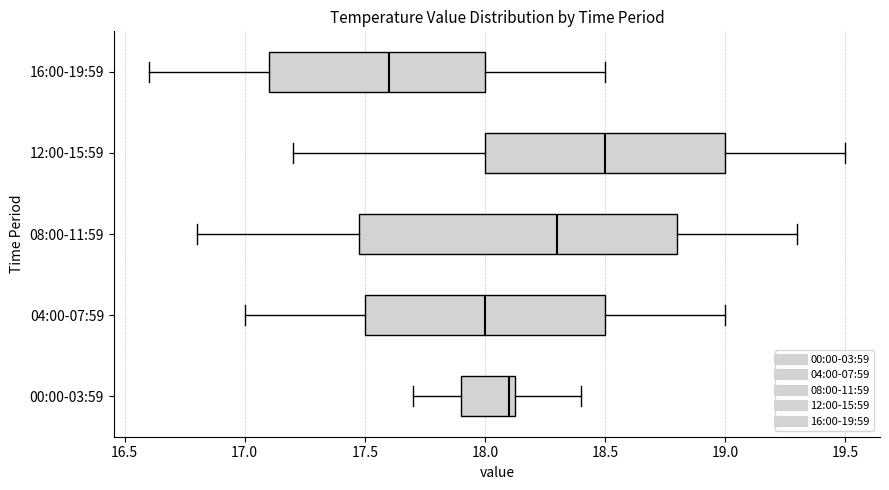

Where does the left whisker of the box for 00:00-03:59 end on the x-axis? The values are not printed on the chart, so give them approximately, as read against the axis.

17.70